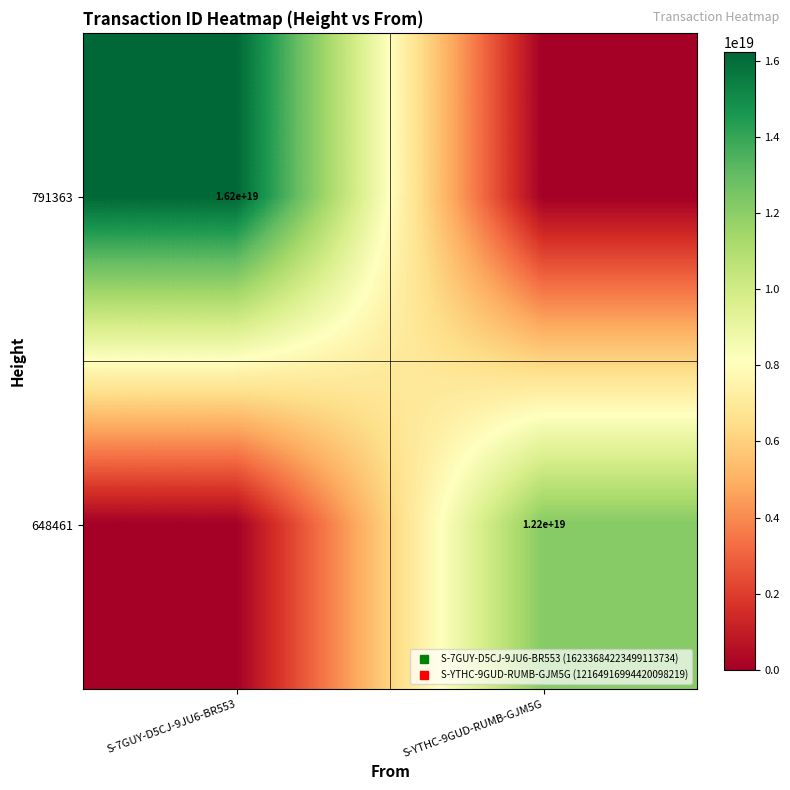

At which label is 648461 closest to 6082458497210049536?

S-7GUY-D5CJ-9JU6-BR553